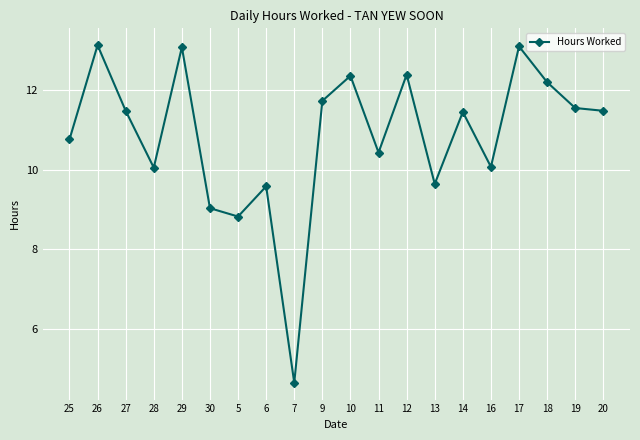

How many lines are shown in the chart?

1